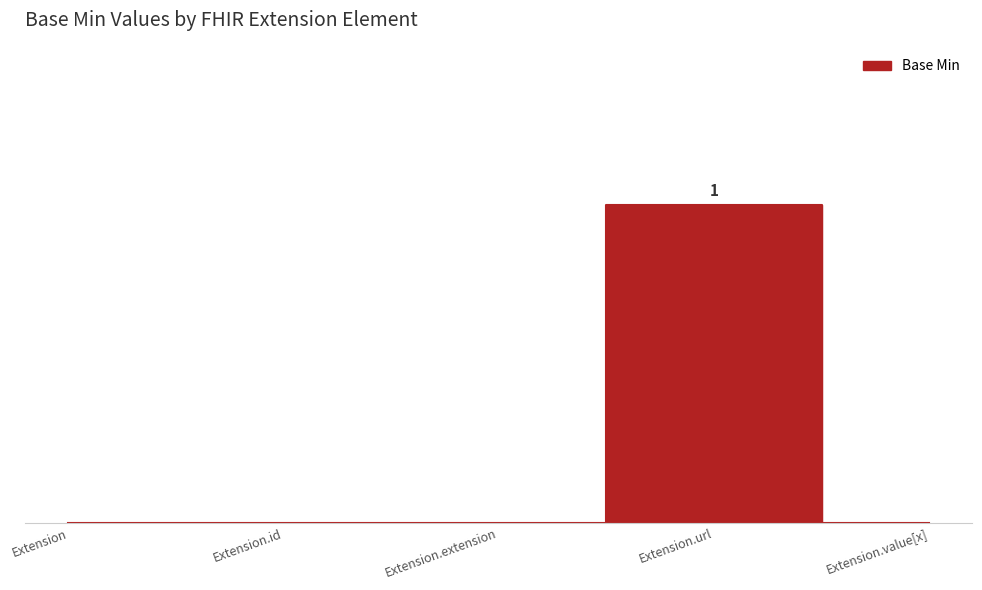

What is the sum of all values?

1